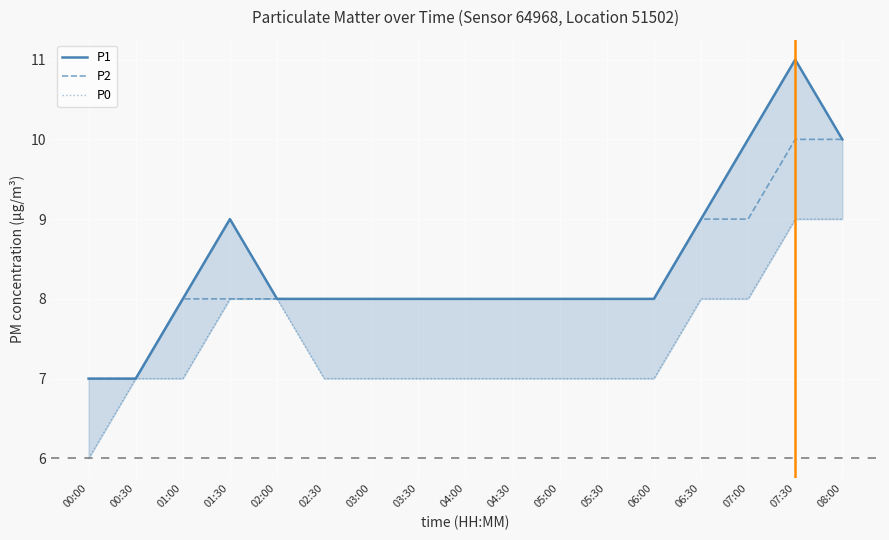

What is the difference between the second highest and minimum values in the P1 series?

3